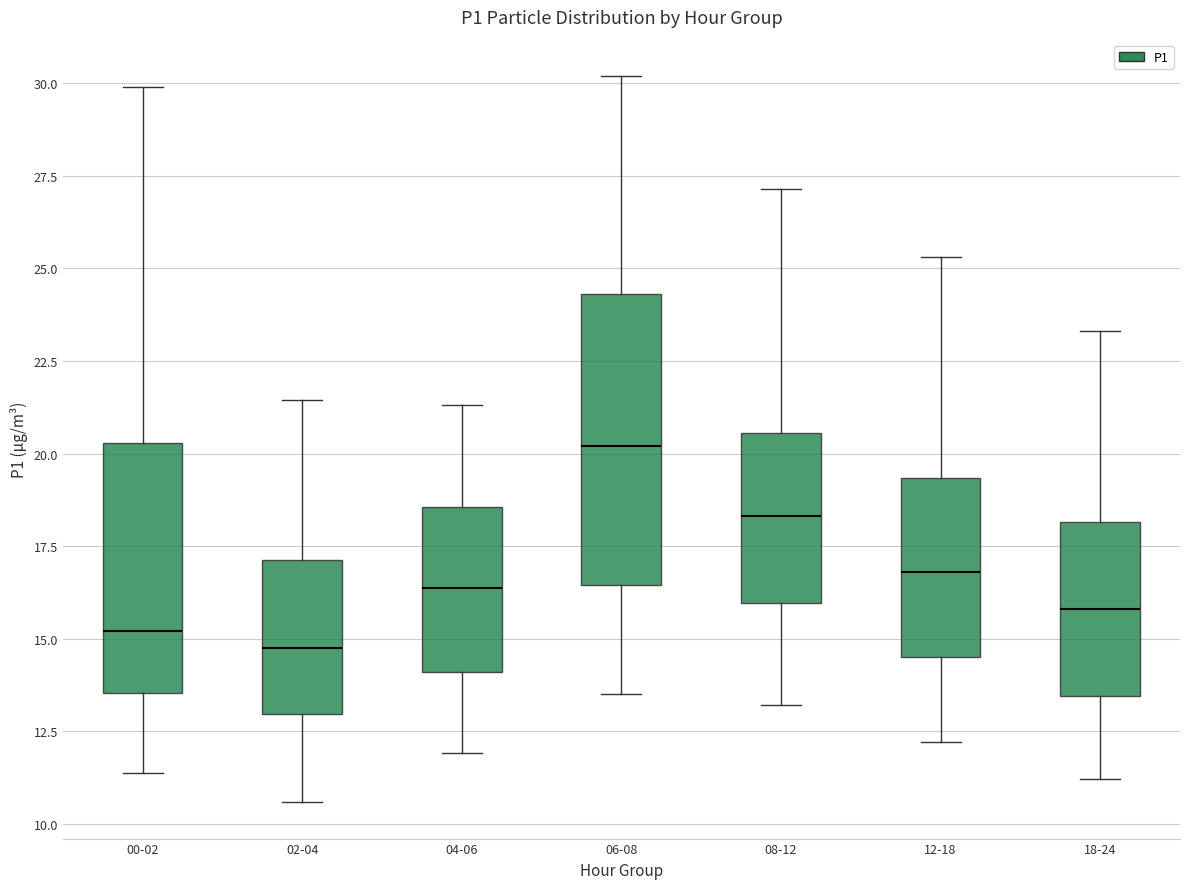

Reading left to right, read every box against the y-axis: the position of its median line, the range the box covers, and the ends of its whiskers. The values are not printed on the chart, so give them approximately, as read against the axis.

00-02: median 15.0, box 13.5 to 20.5, whiskers 11.5 to 30.0
02-04: median 14.5, box 13.0 to 17.0, whiskers 10.5 to 21.5
04-06: median 16.5, box 14.0 to 18.5, whiskers 12.0 to 21.5
06-08: median 20.0, box 16.5 to 24.5, whiskers 13.5 to 30.0
08-12: median 18.5, box 16.0 to 20.5, whiskers 13.0 to 27.0
12-18: median 17.0, box 14.5 to 19.5, whiskers 12.0 to 25.5
18-24: median 16.0, box 13.5 to 18.0, whiskers 11.0 to 23.5